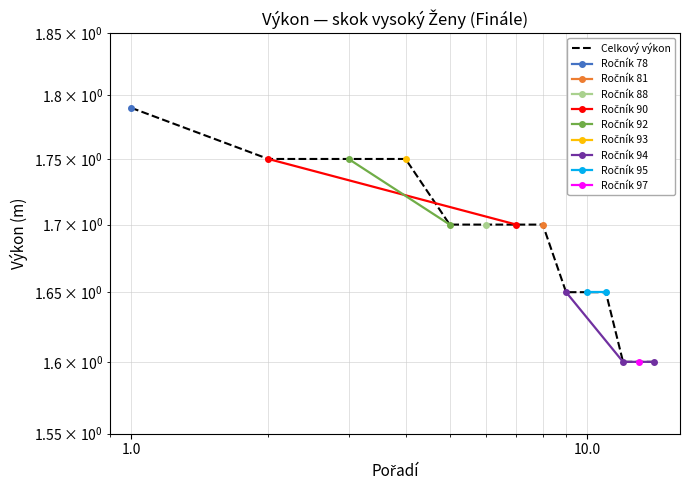

Is this an area chart (filled region under the line)?

No